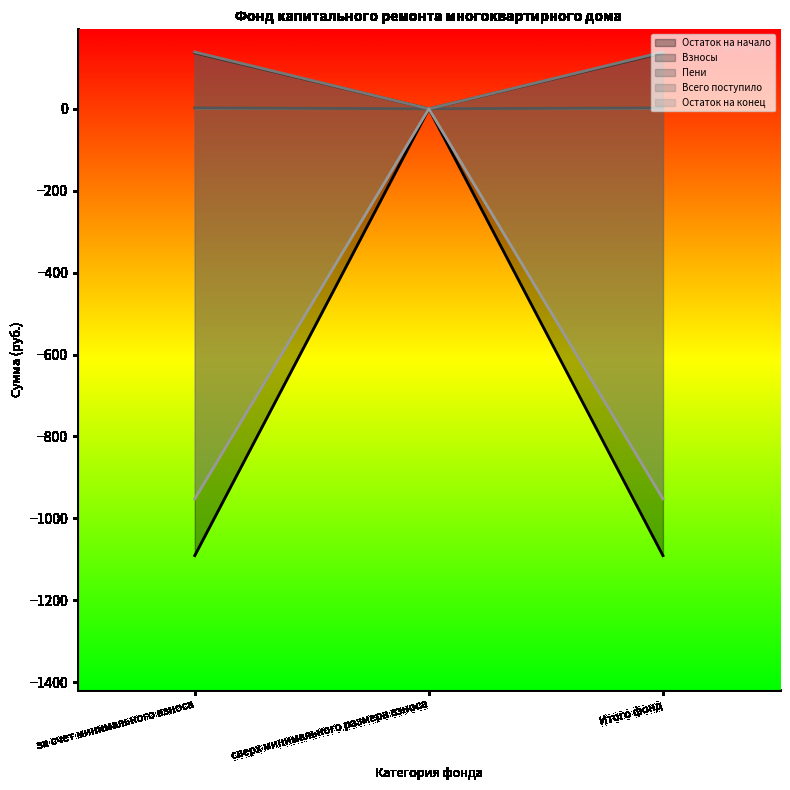

Does the chart display data point markers on the line(s)?

No